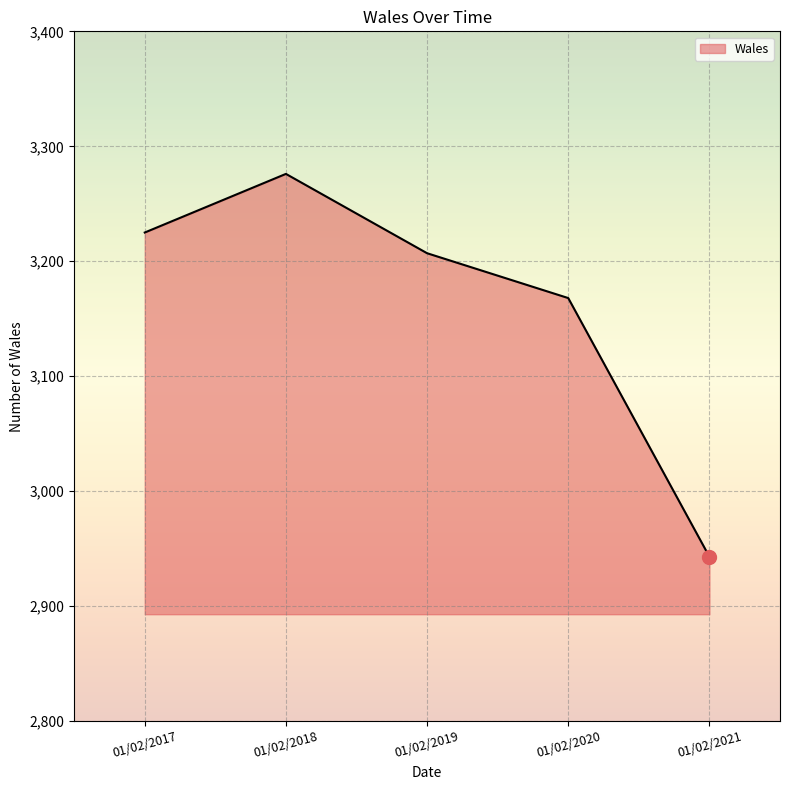

The chart shows a value of 2943 at 01/02/2021. True or false?

True